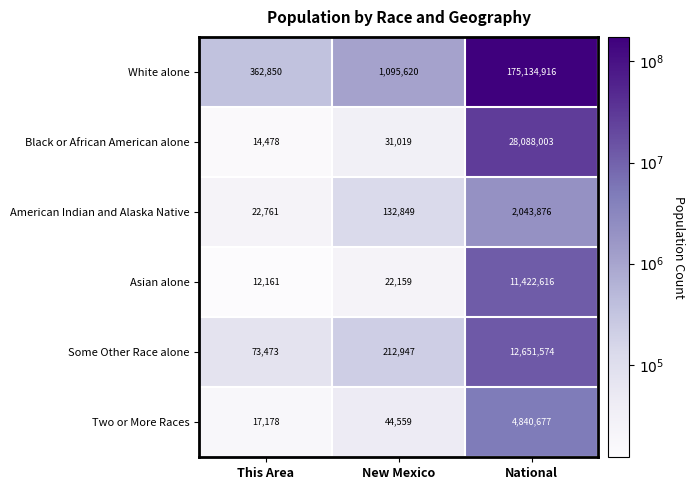

True or false: Asian alone has a value of 11422616 at National.

True